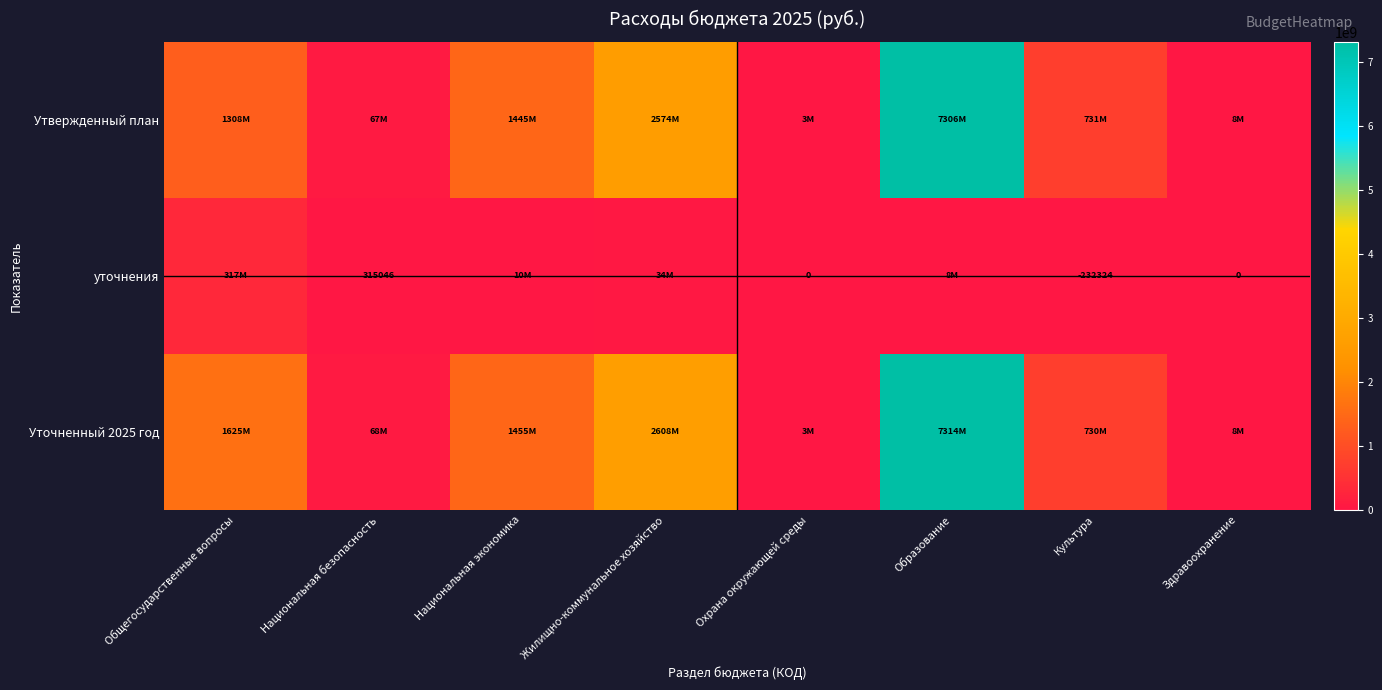

Which series changed the most between Национальная экономика and Культура?

Уточненный 2025 год